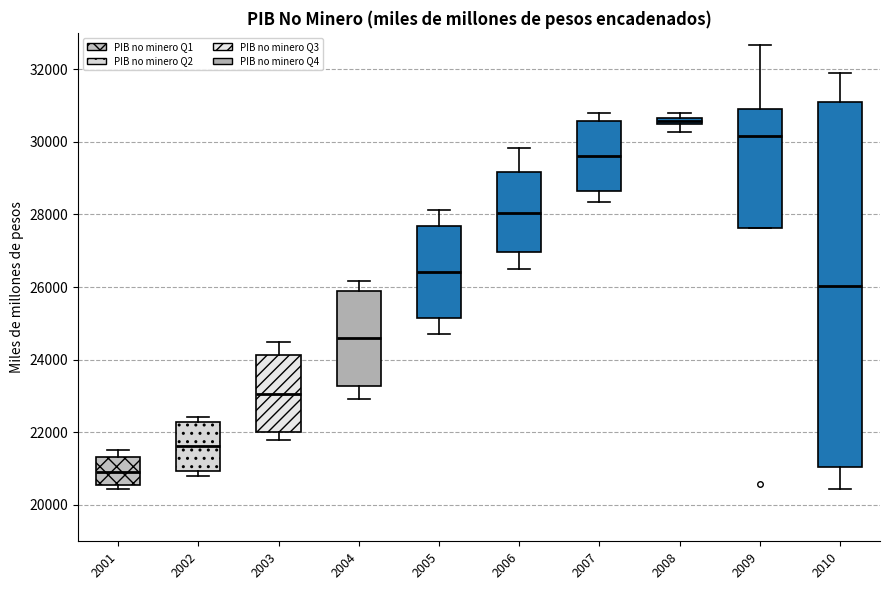

Which box is the tallest, from its lower edge to its upper edge?

2010